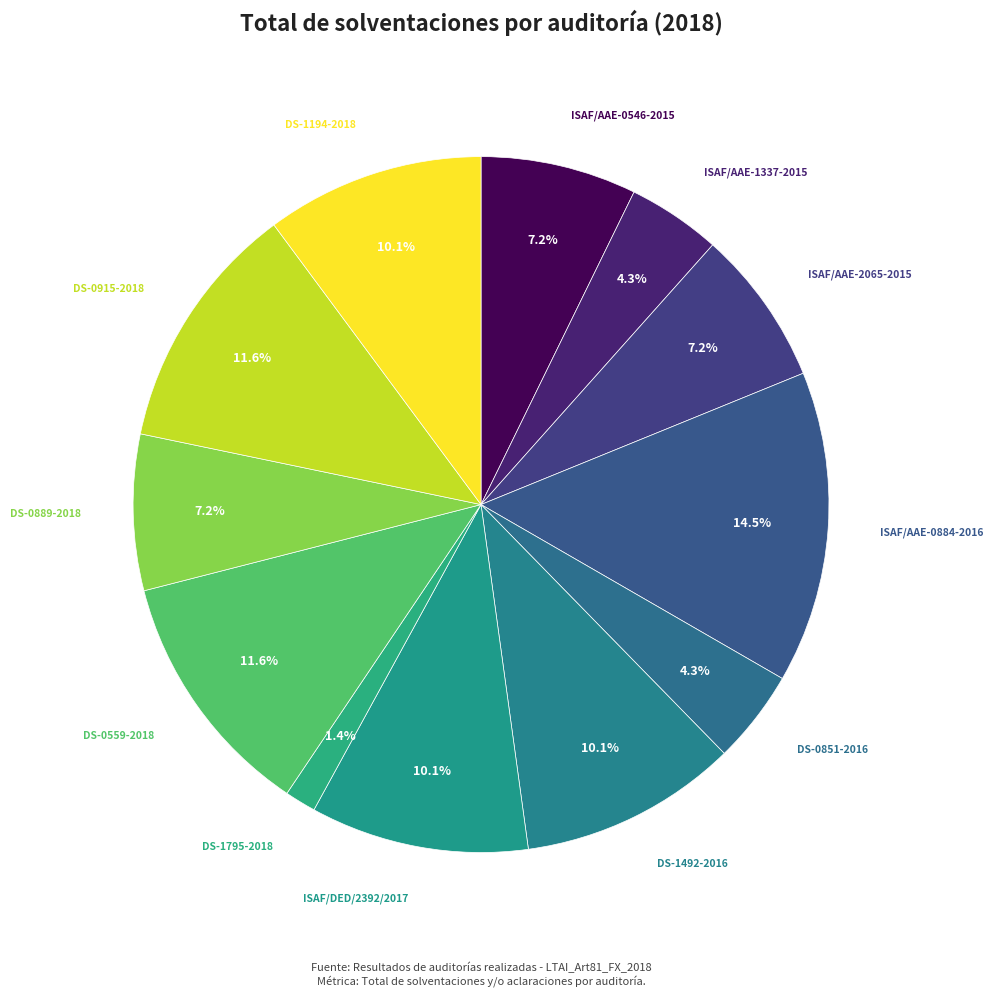

True or false: DS-0851-2016 accounts for 4% of the total.

True